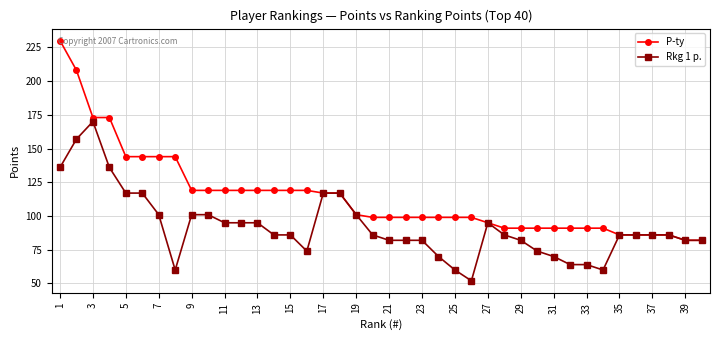

Which series has the largest range (max minus min)?

P-ty